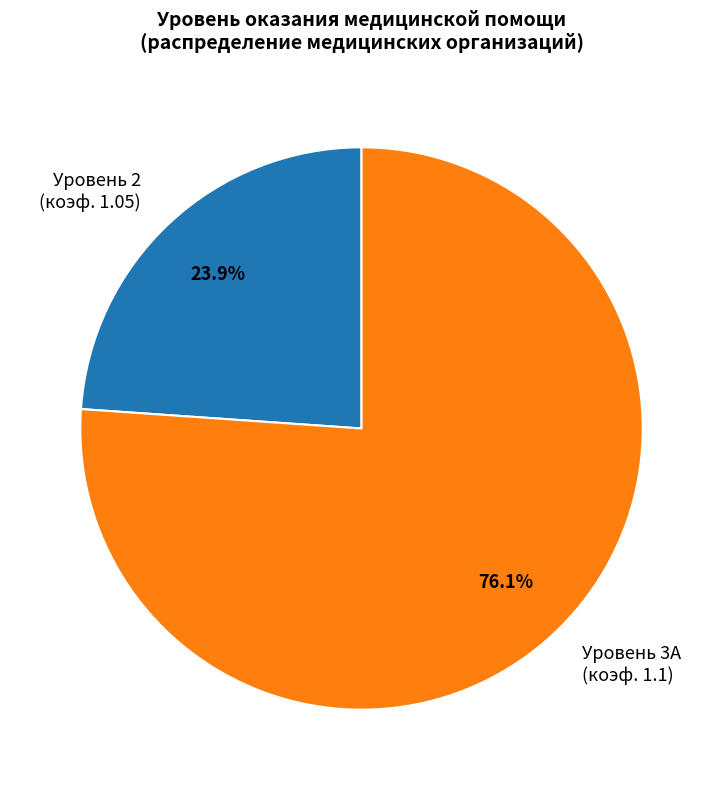

Is there any slice that represents more than half of the pie?

Yes